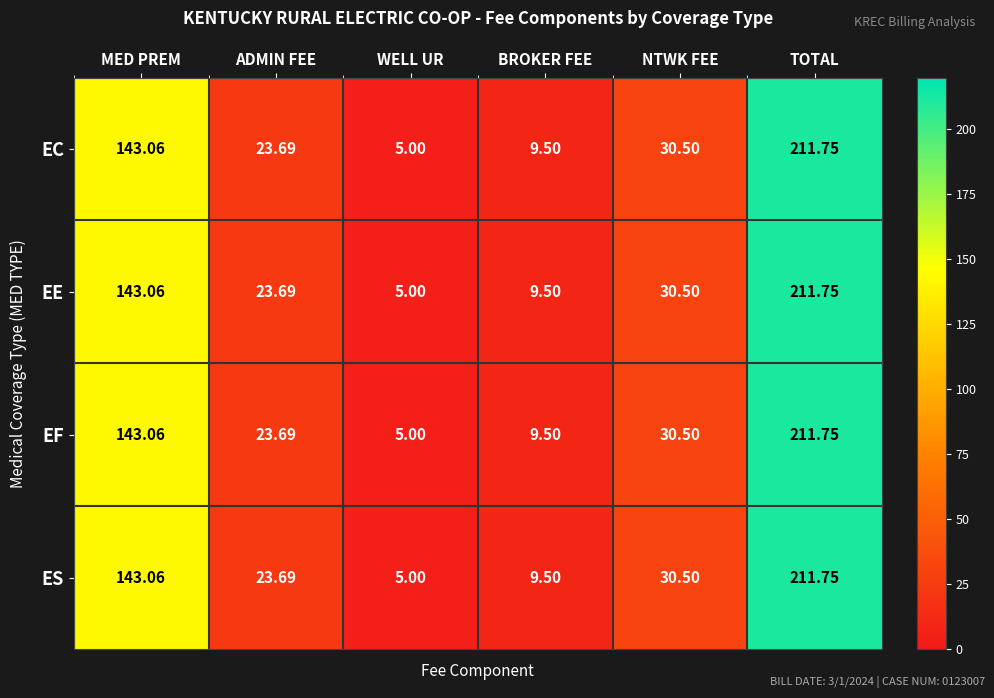

Where is EE nearest to the value 108?

MED PREM